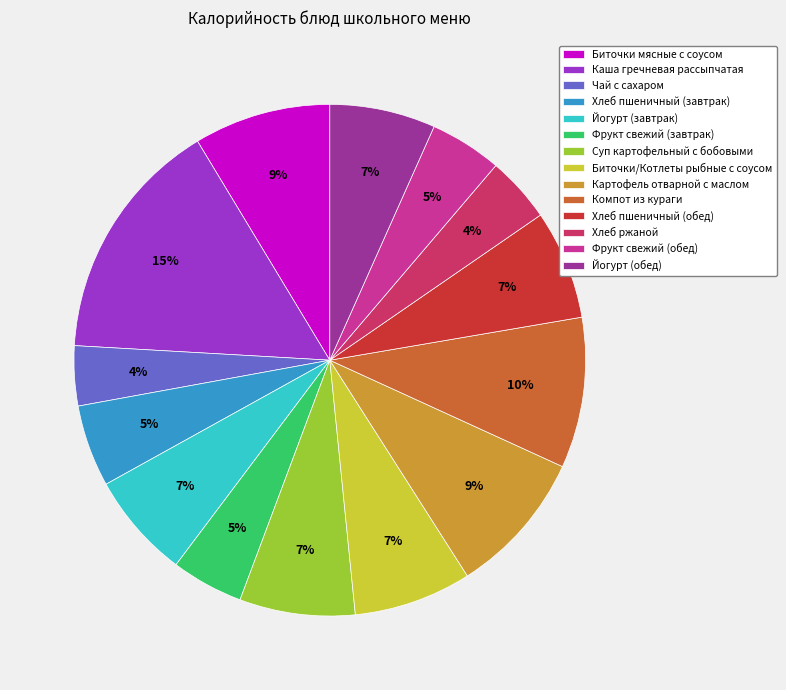

To the nearest percent, what is the difference between the Чай с сахаром and Фрукт свежий (обед) slice percentages?

1%